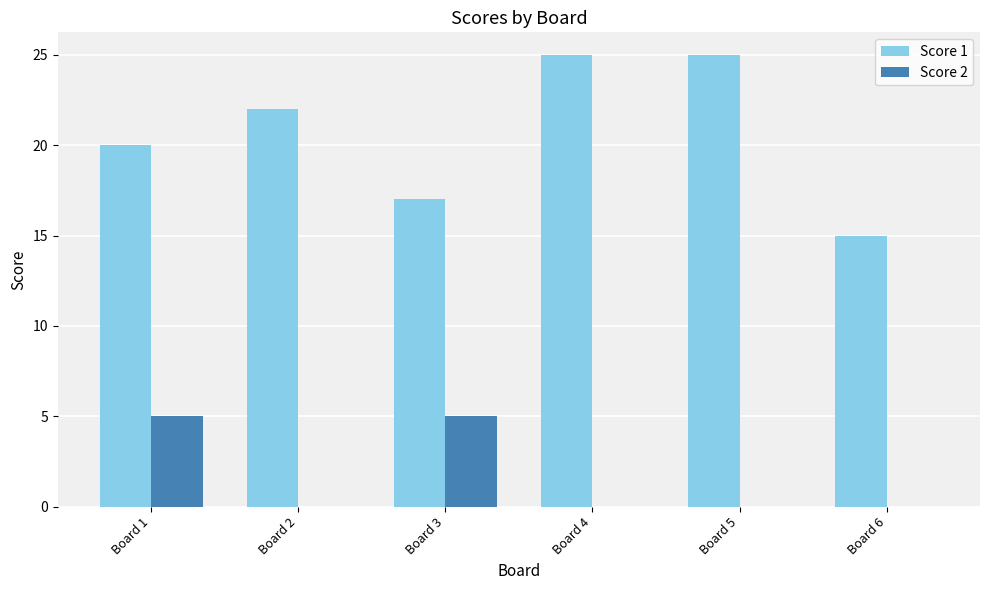

What is the highest value of the Score 1 series?

25